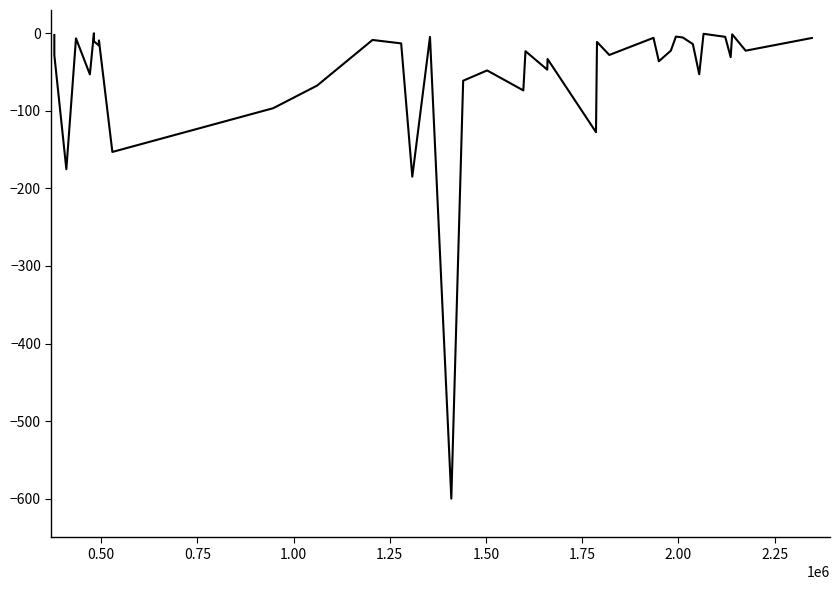

What is the minimum value shown in the chart?

-600.0